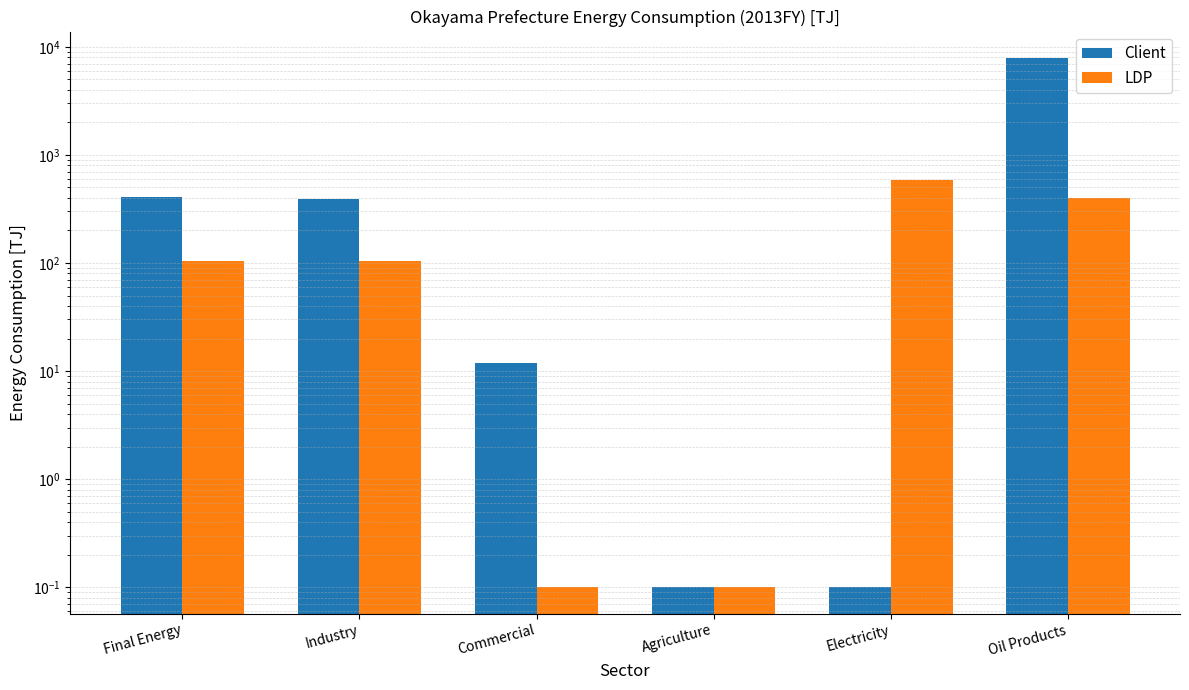

What is the value of the Client bar at the 3rd from the left?

11.9